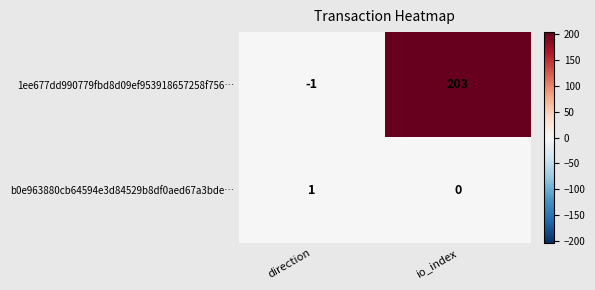

What is the sum of all 1ee677dd990779fbd8d09ef953918657258f756… values?

202